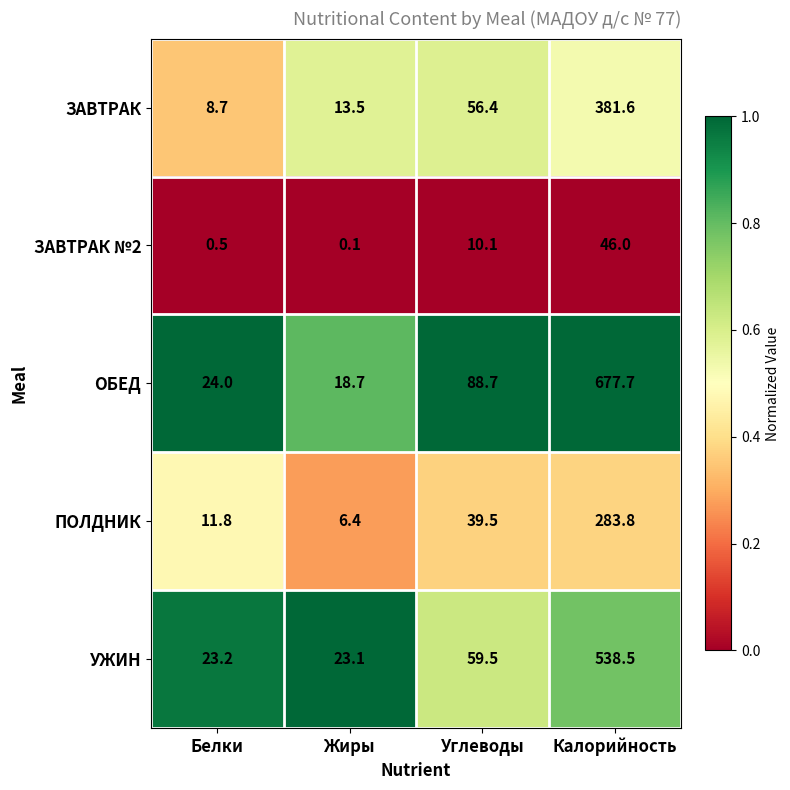

List the series in order of their peak value, lowest first.

ЗАВТРАК №2, ПОЛДНИК, ЗАВТРАК, УЖИН, ОБЕД